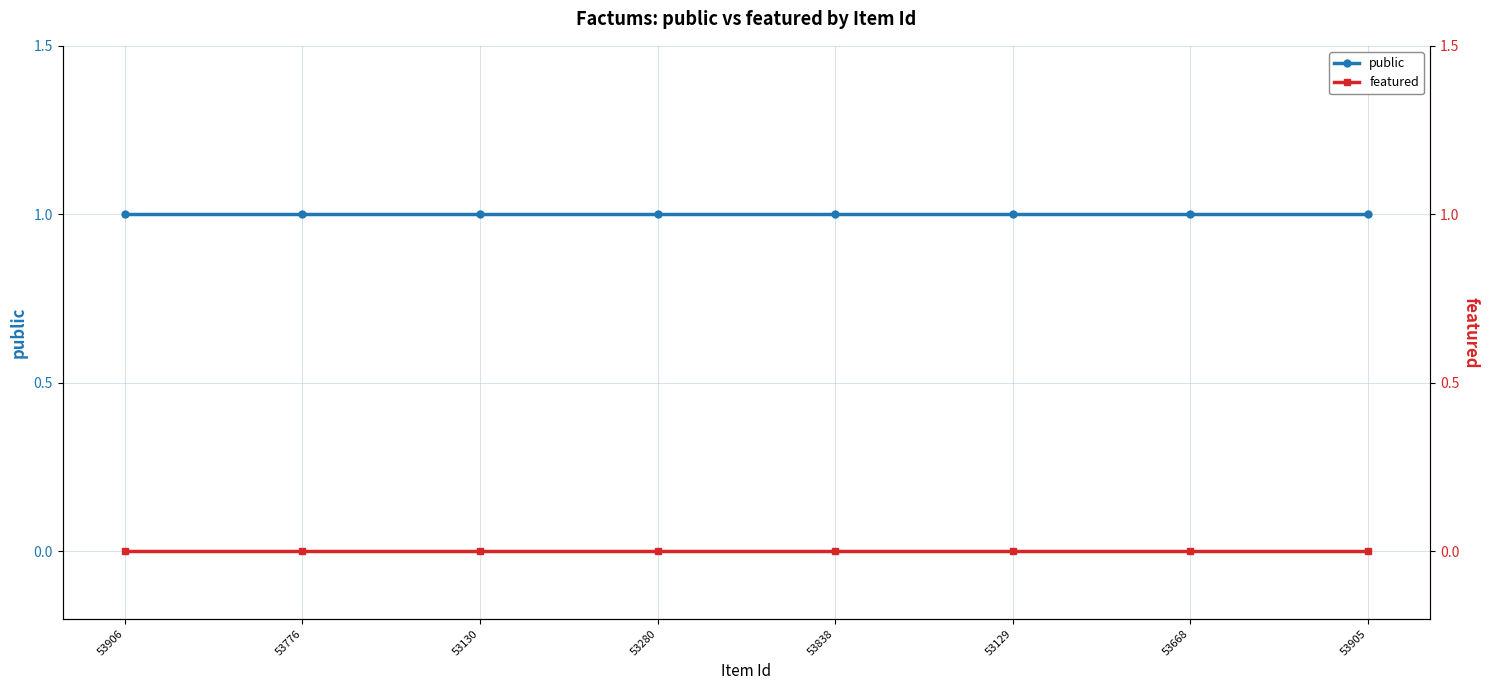

Between 53129 and 53905, which series saw the biggest shift?

public